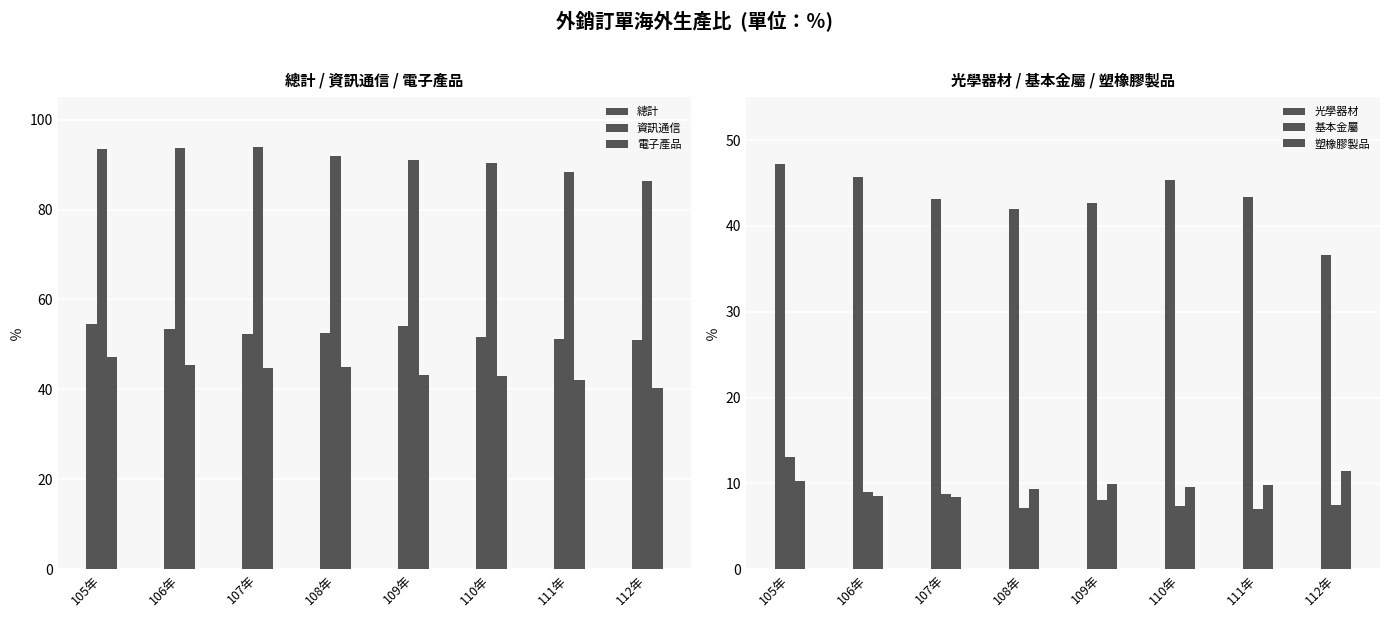

Is the value of 資訊通信 at 107年 greater than the value of 塑橡膠製品 at 106年?

Yes